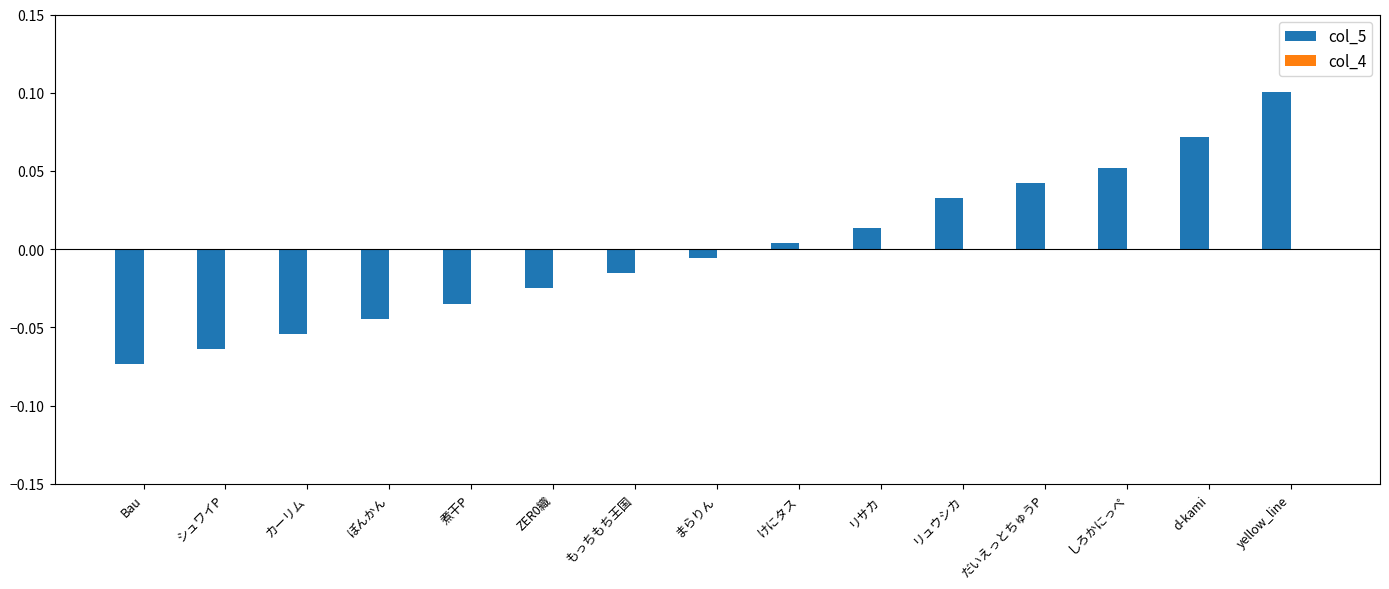

At which category does the chart reach its minimum across all series?

Bau